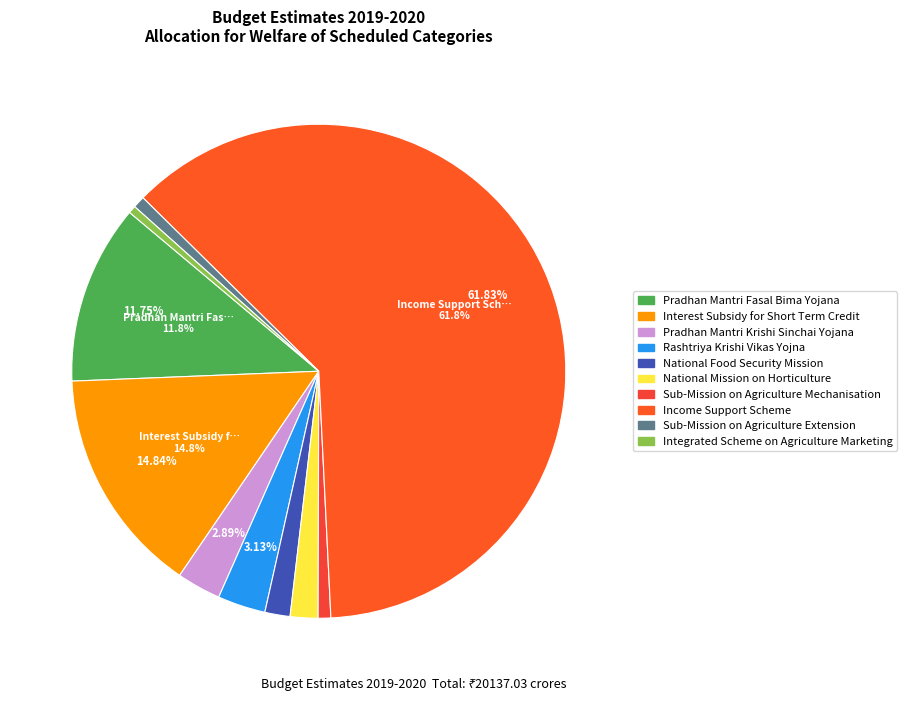

Is it true that National Mission on Horticulture is 8% of the pie?

False